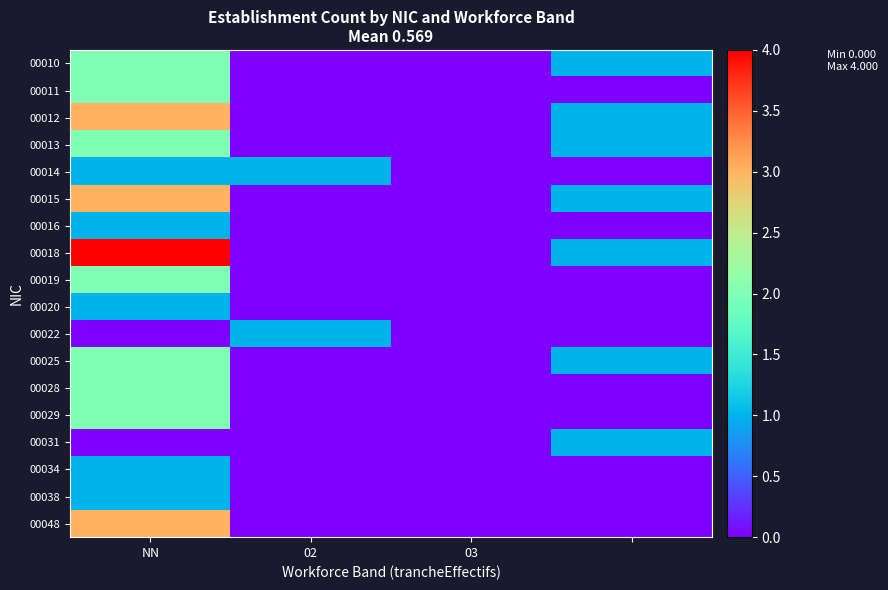

At which category is the sum across all series the highest?

NN